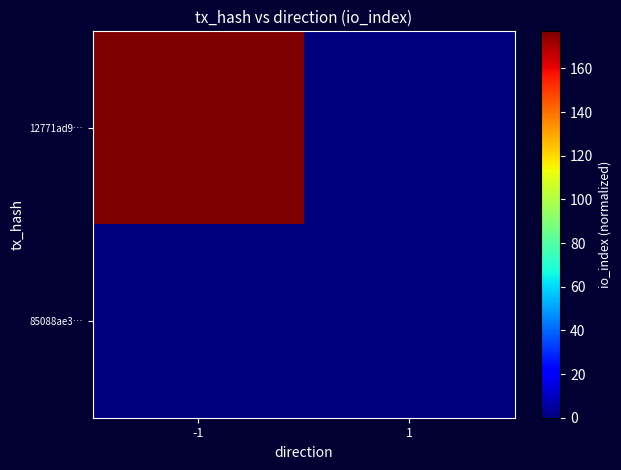

At how many categories does at least one series exceed 91?

1